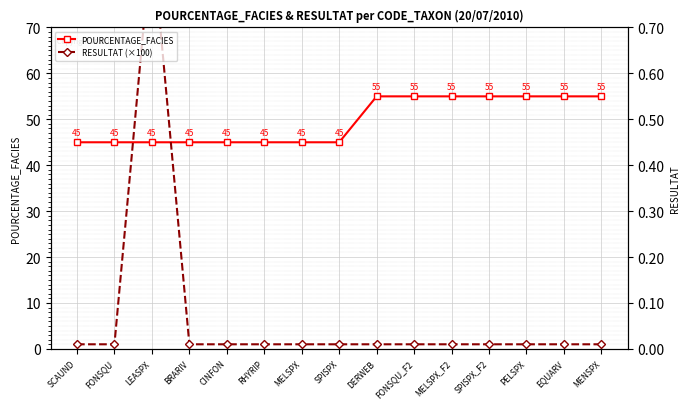

Is it true that POURCENTAGE_FACIES equals 88 at FONSQU_F2?

False